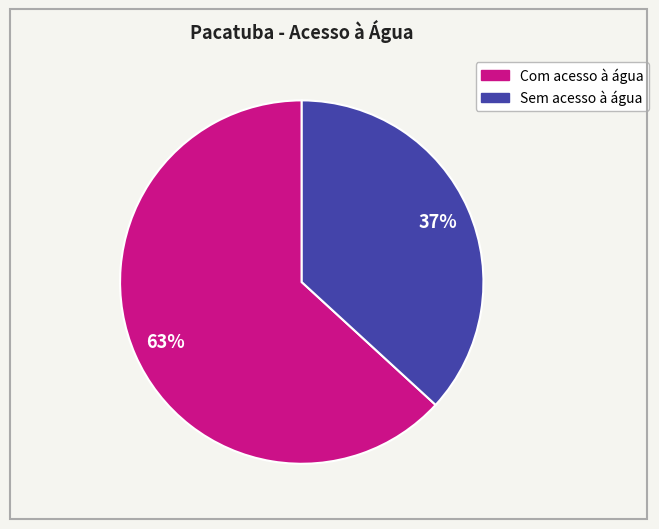

True or false: Com acesso à água accounts for 63% of the total.

True